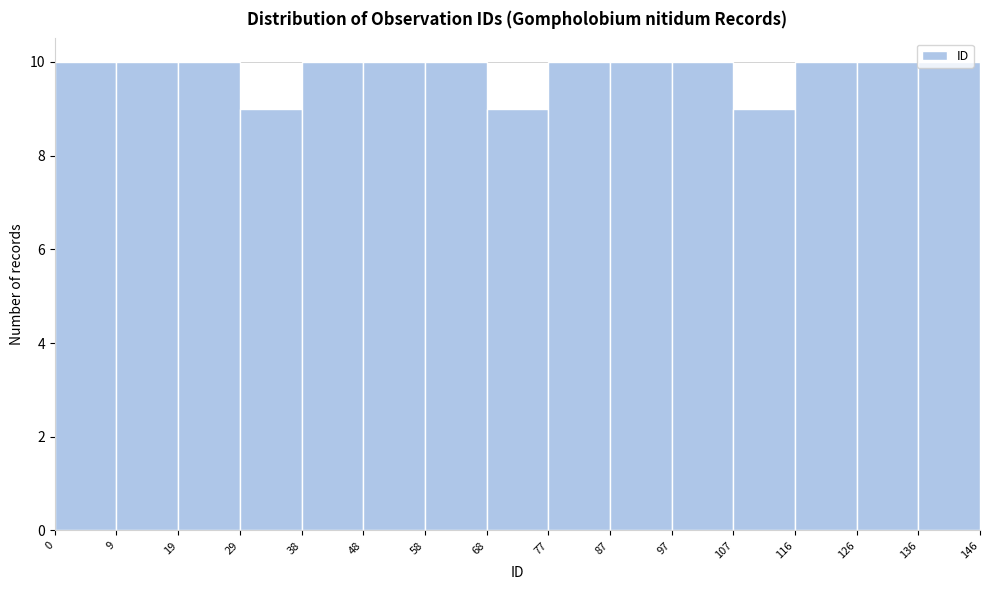

How tall is the bar that spans 116 to 126 on the x-axis? The values are not printed on the chart, so give them approximately, as read against the axis.

10